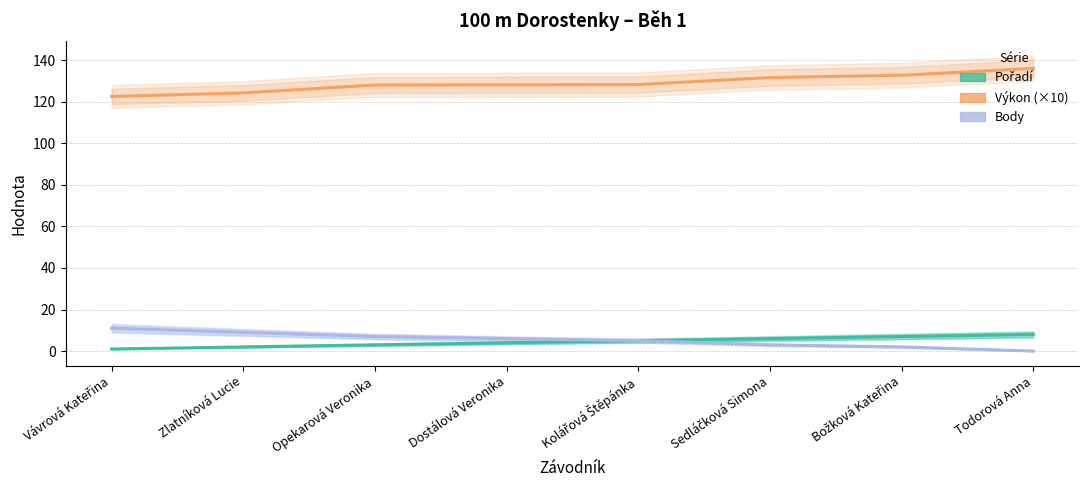

True or false: Body and Výkon (×10) intersect in this chart.

False